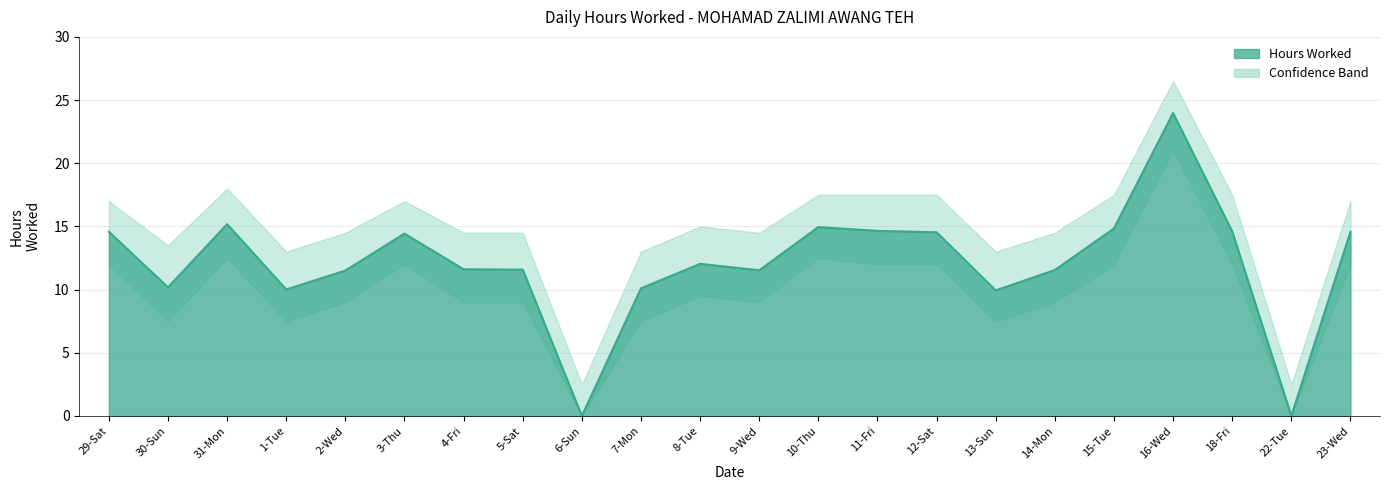

The Hours Worked series shows 19.0 at 8-Tue. True or false?

False